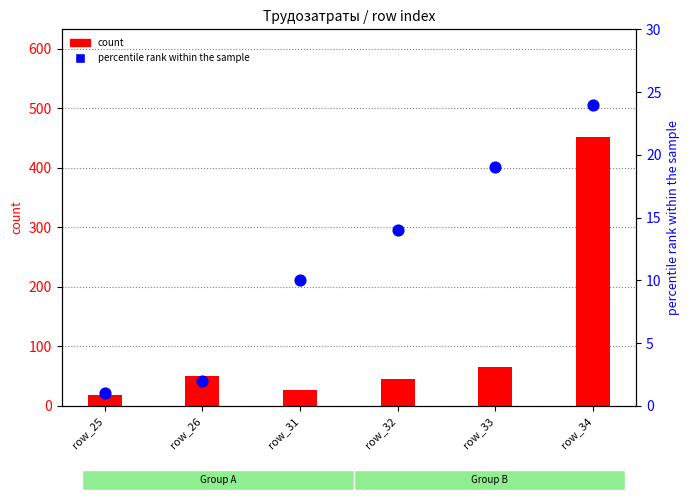

Which series contains the highest Y value?

count